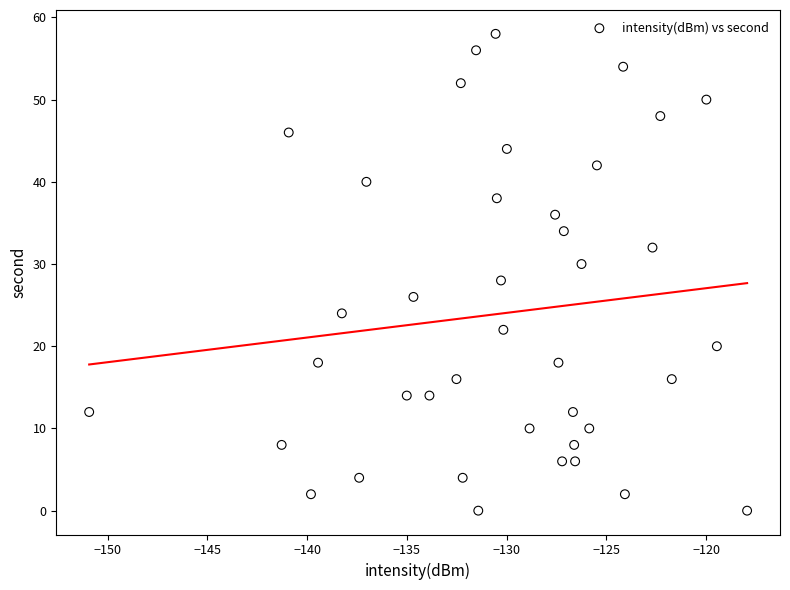

What is the range of Y values (max minus min)?

58